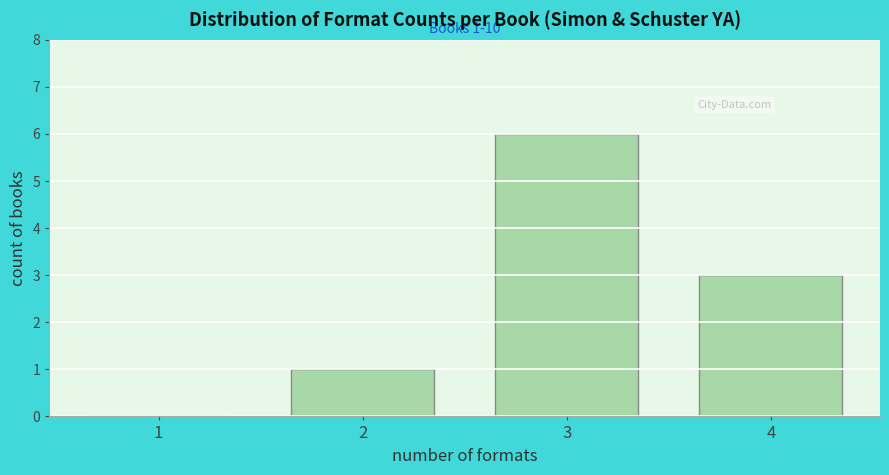

Reading right to left, extract all data points from this chart.

4=3	3=6	2=1	1=0